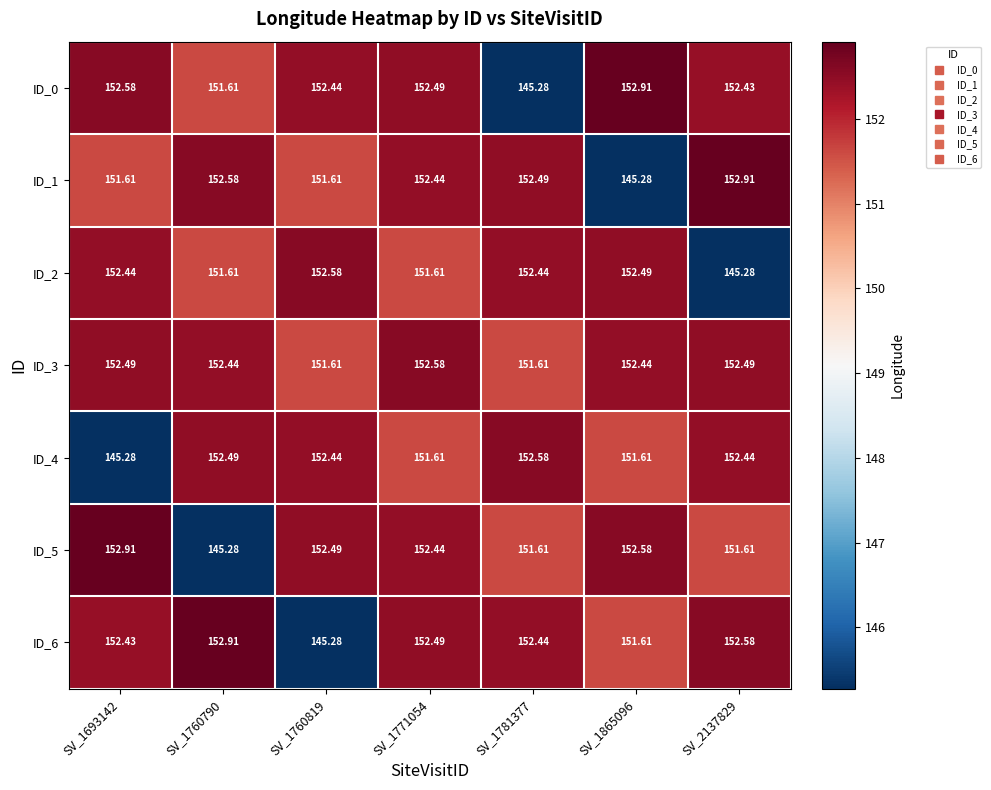

Is the value of ID_1 at SV_1760819 greater than the value of ID_0 at SV_1771054?

No